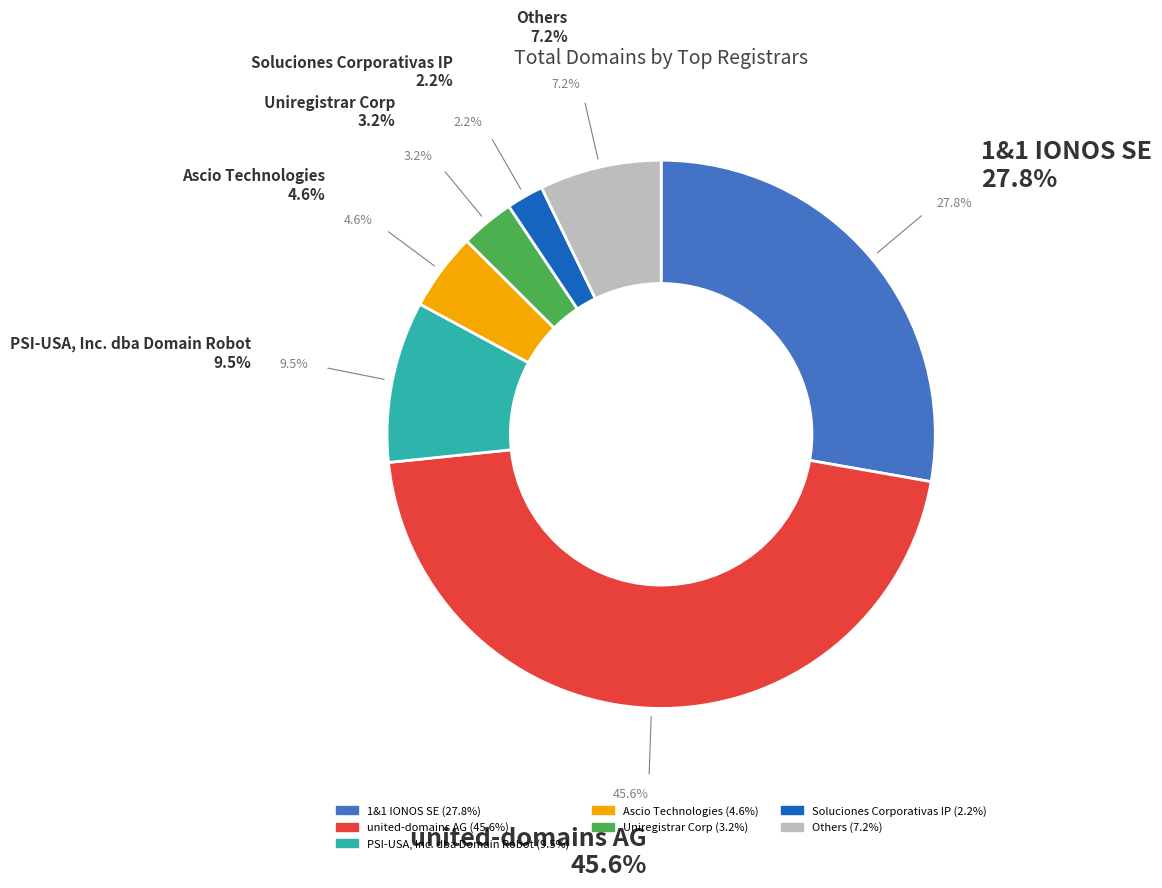

Does any single category account for the majority?

No